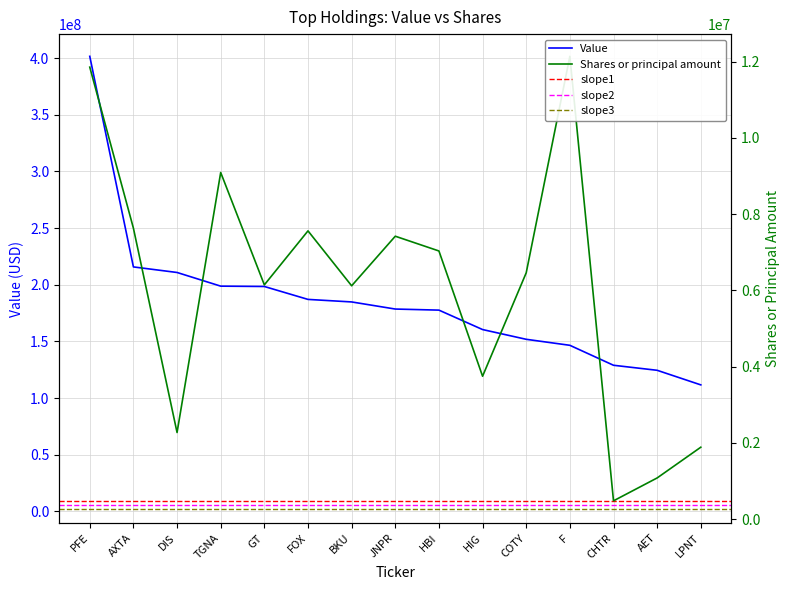

Reading right to left, list all the values displayed in this chart.

Value: LPNT=111598000	AET=124469000	CHTR=128904000	F=146524000	COTY=151820000	HIG=160429000	HBI=177580000	JNPR=178526000	BKU=184801000	FOX=187038000	GT=198440000	TGNA=198743000	DIS=210801000	AXTA=215705000	PFE=401572000
Shares or principal amount: LPNT=1884153	AET=1078124	CHTR=477475	F=12139506	COTY=6460437	HIG=3746598	HBI=7032860	JNPR=7420049	BKU=6119236	FOX=7560164	GT=6143650	TGNA=9091624	DIS=2270091	AXTA=7630184	PFE=11856263